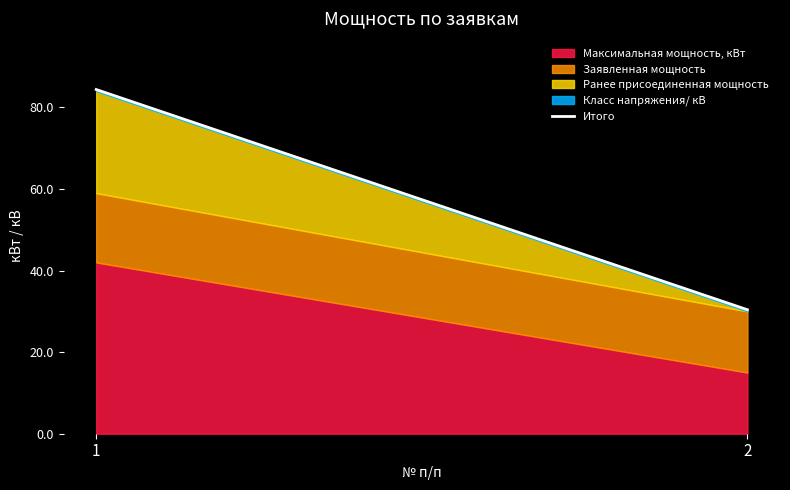

What is the sum of the values at 1 and 2?

114.8